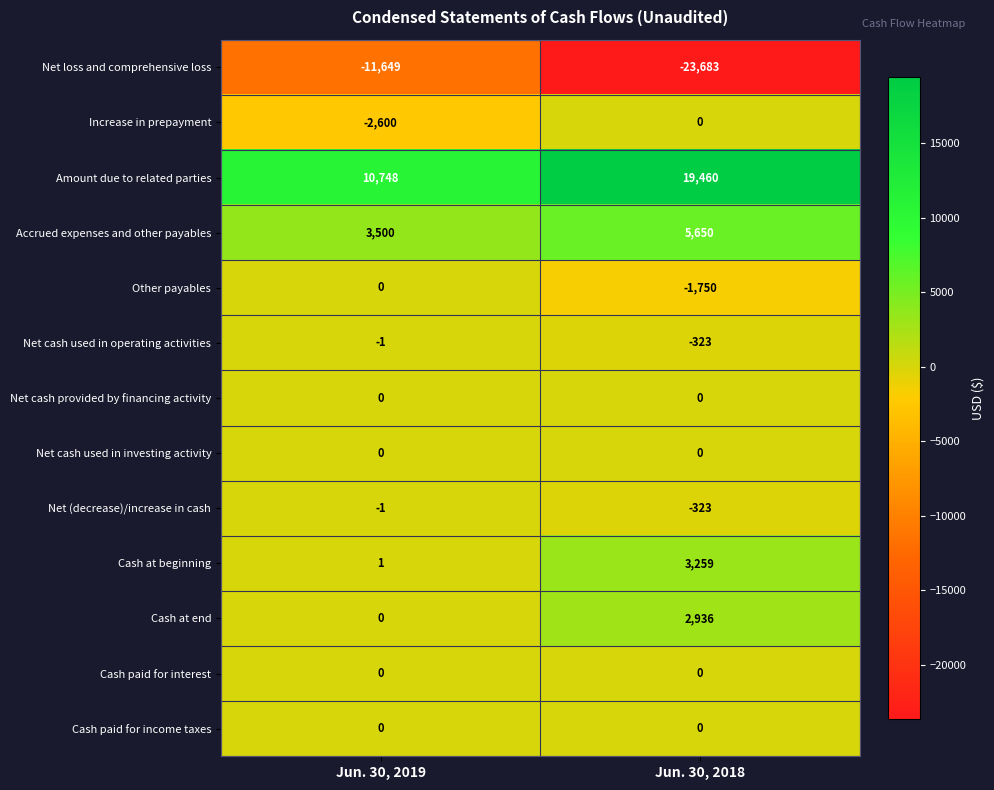

List the labels in order of Other payables value, largest first.

Jun. 30, 2019, Jun. 30, 2018